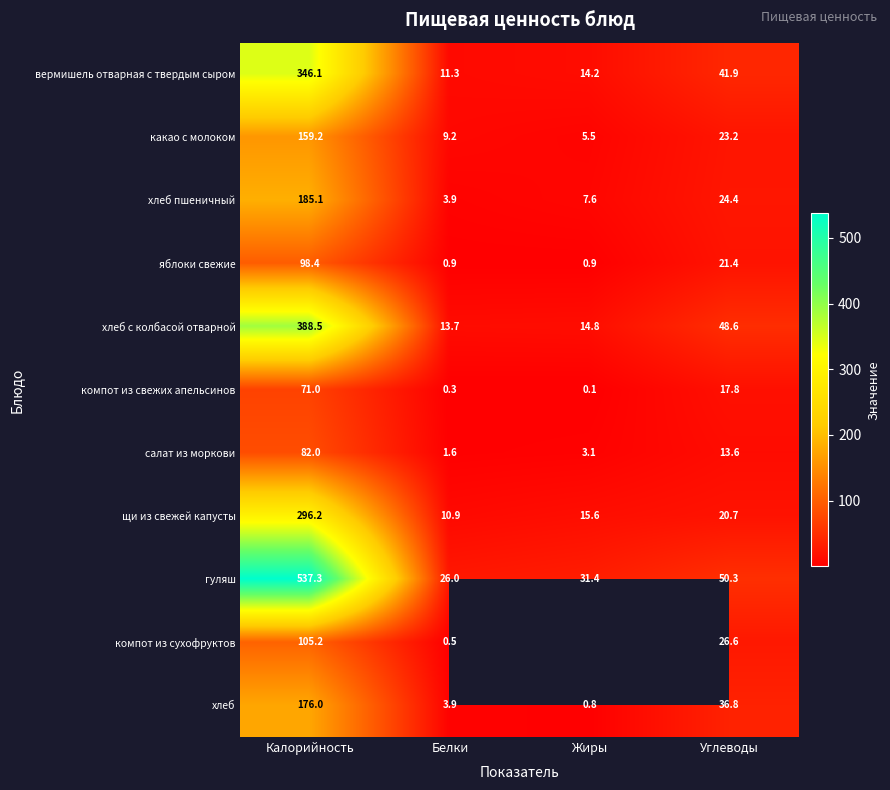

What value does the какао с молоком series have at Белки?

9.2